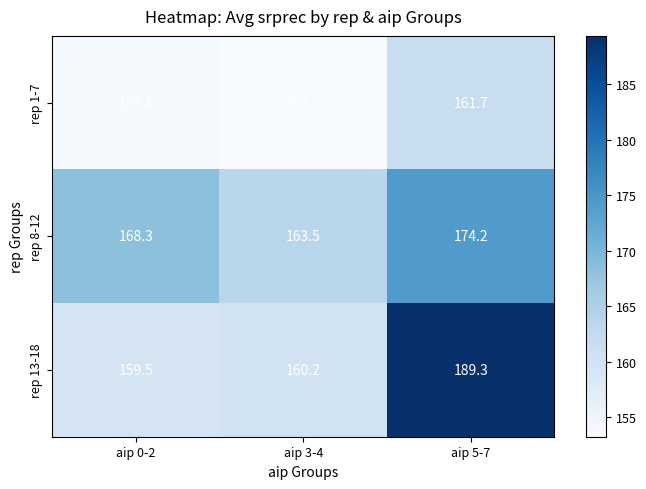

What is the maximum value shown in the chart?

189.3